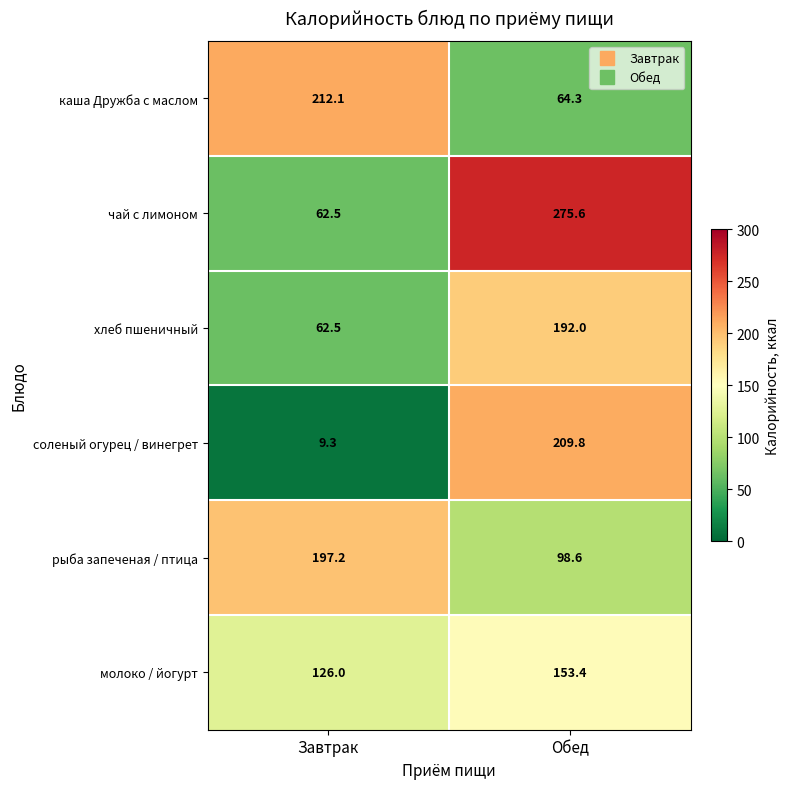

What is the total value across all series at Обед?

993.7